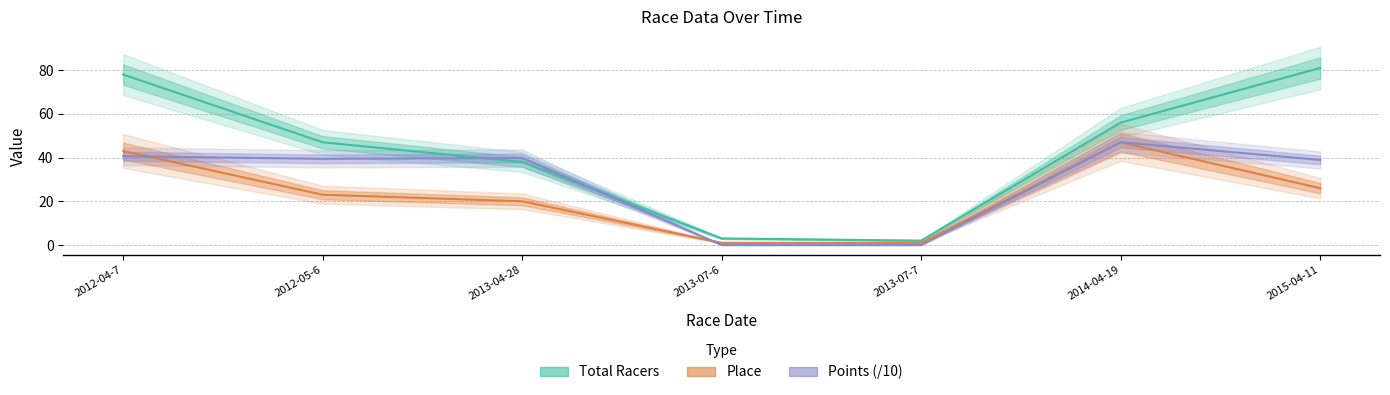

Does the chart display data point markers on the line(s)?

No